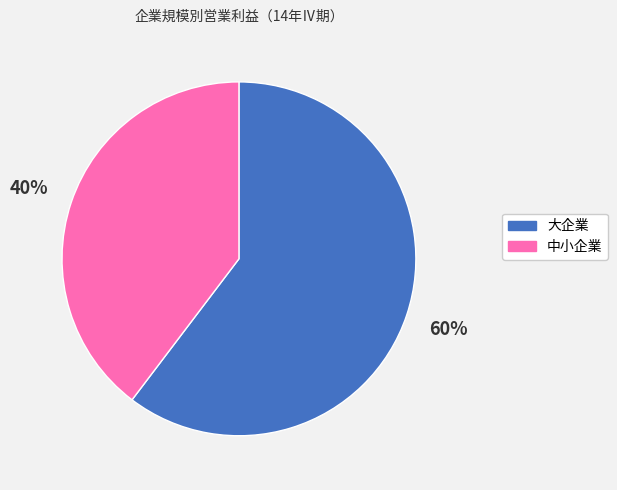

To the nearest percent, what is the combined percentage of 大企業 and 中小企業?

100%